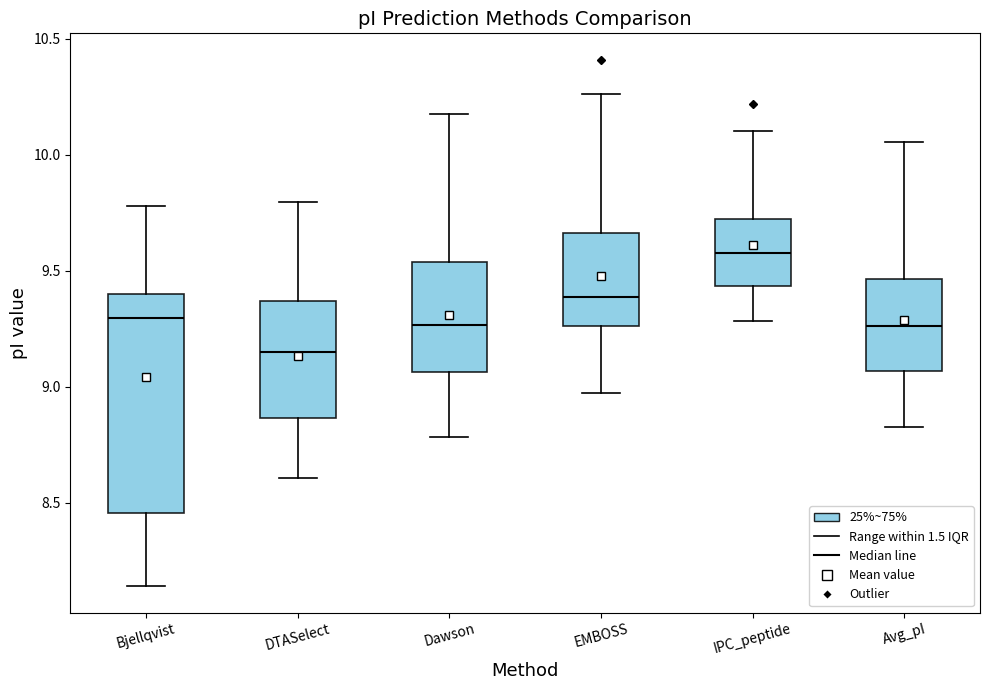

Reading left to right, transcribe this box plot: for each box, give where its median line is, the range the box spans, and where its two whiskers end, as read against the y-axis. The values are not printed on the chart, so give them approximately, as read against the axis.

Bjellqvist: median 9.30, box 8.45 to 9.40, whiskers 8.15 to 9.80
DTASelect: median 9.15, box 8.85 to 9.35, whiskers 8.60 to 9.80
Dawson: median 9.25, box 9.05 to 9.55, whiskers 8.80 to 10.20
EMBOSS: median 9.40, box 9.25 to 9.65, whiskers 9.00 to 10.25
IPC_peptide: median 9.60, box 9.45 to 9.70, whiskers 9.30 to 10.10
Avg_pI: median 9.25, box 9.05 to 9.45, whiskers 8.85 to 10.05